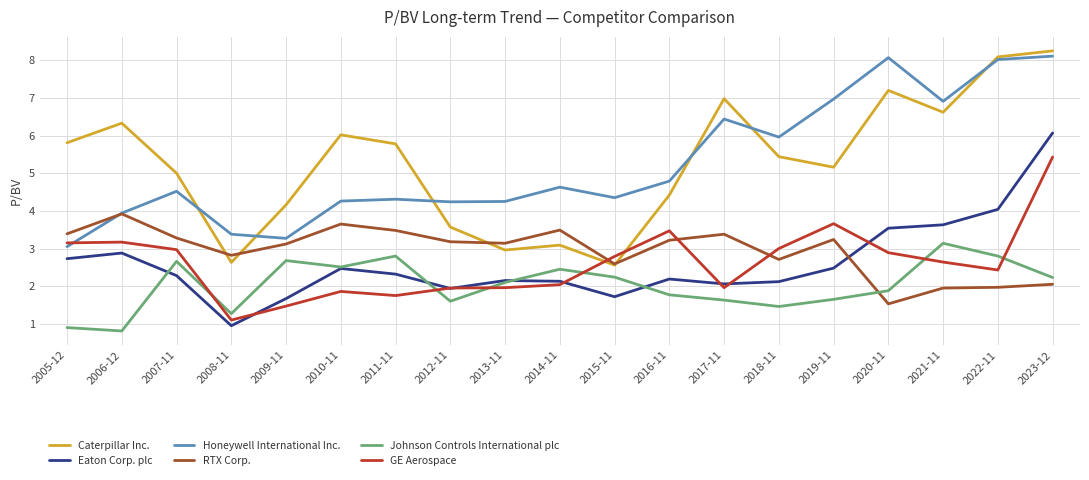

Does the chart have visible grid lines?

Yes